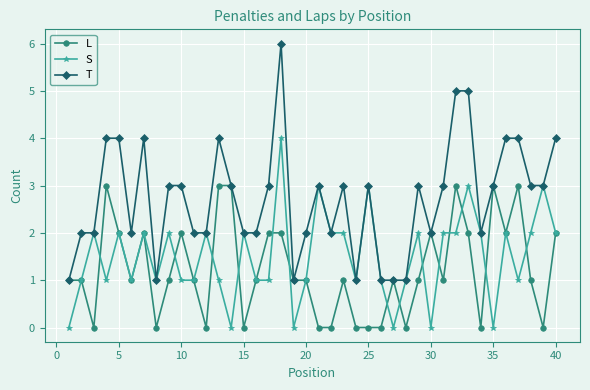

How many lines are shown in the chart?

3